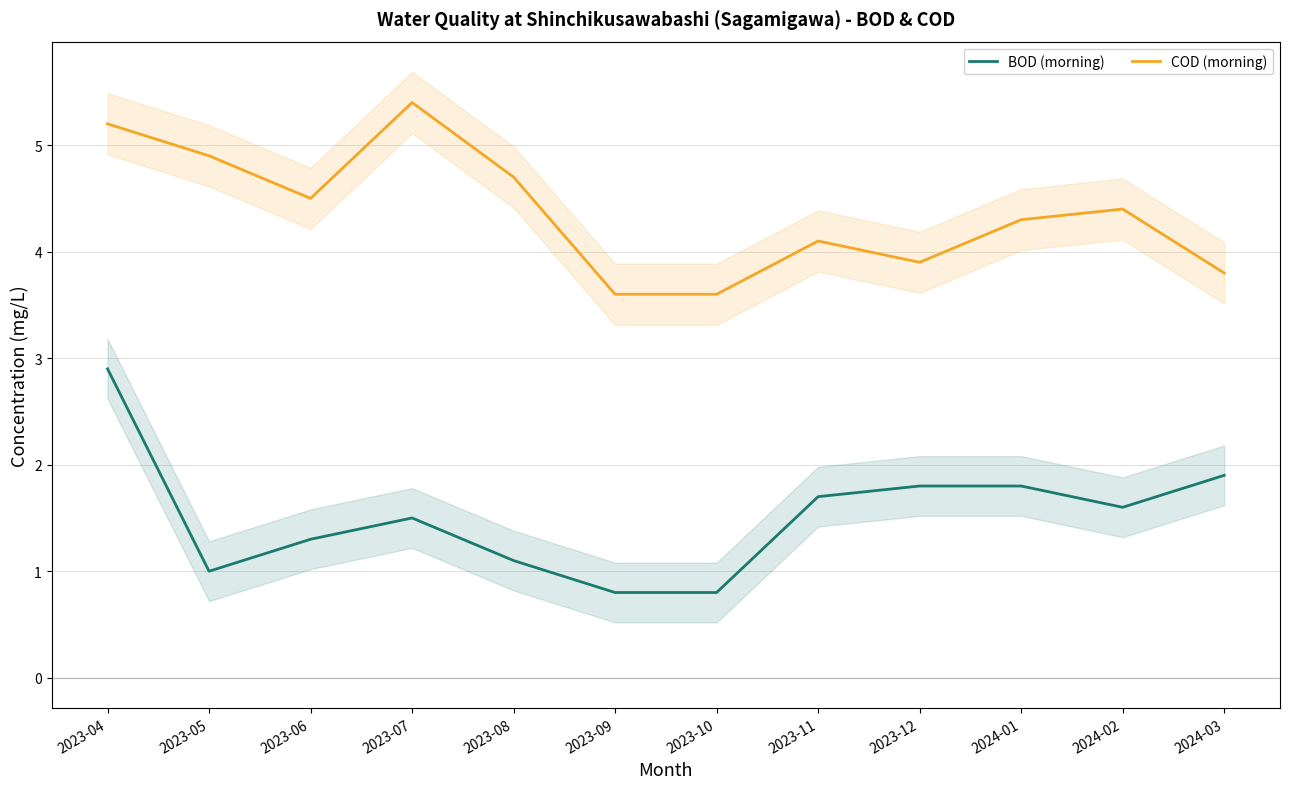

At which label does COD (morning) reach its peak?

2023-07